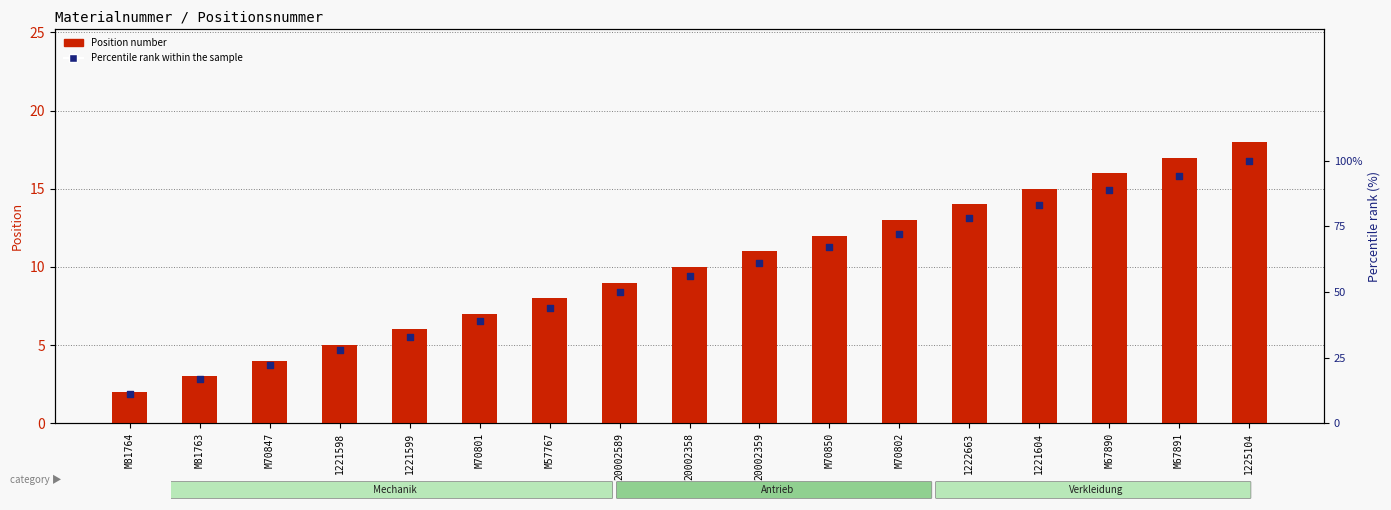

At which category is the sum across all series the highest?

1225104